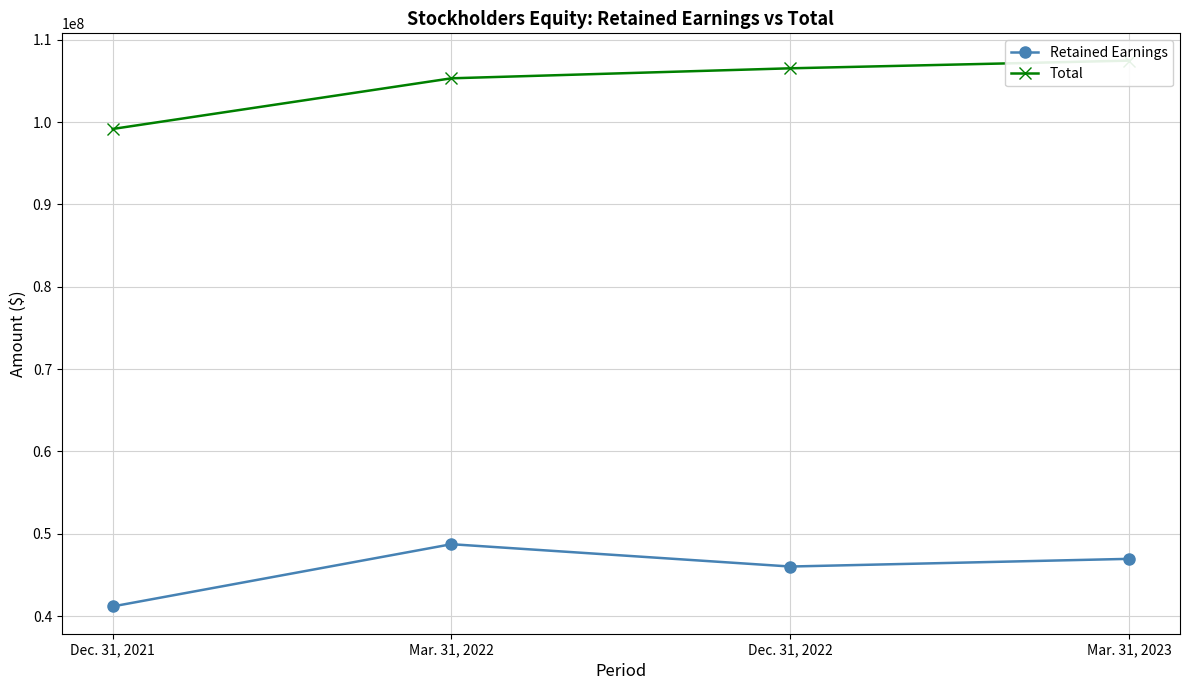

What is the highest value of the Total series?

107469670